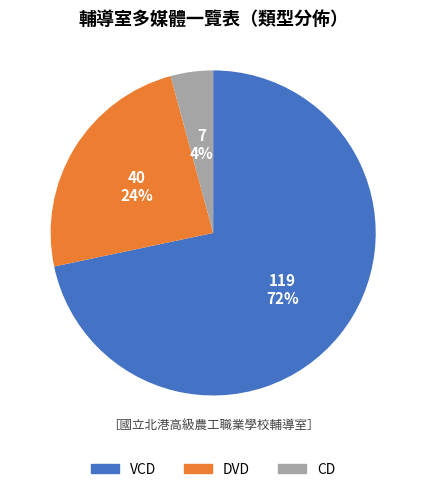

To the nearest percent, what portion does DVD represent?

24%